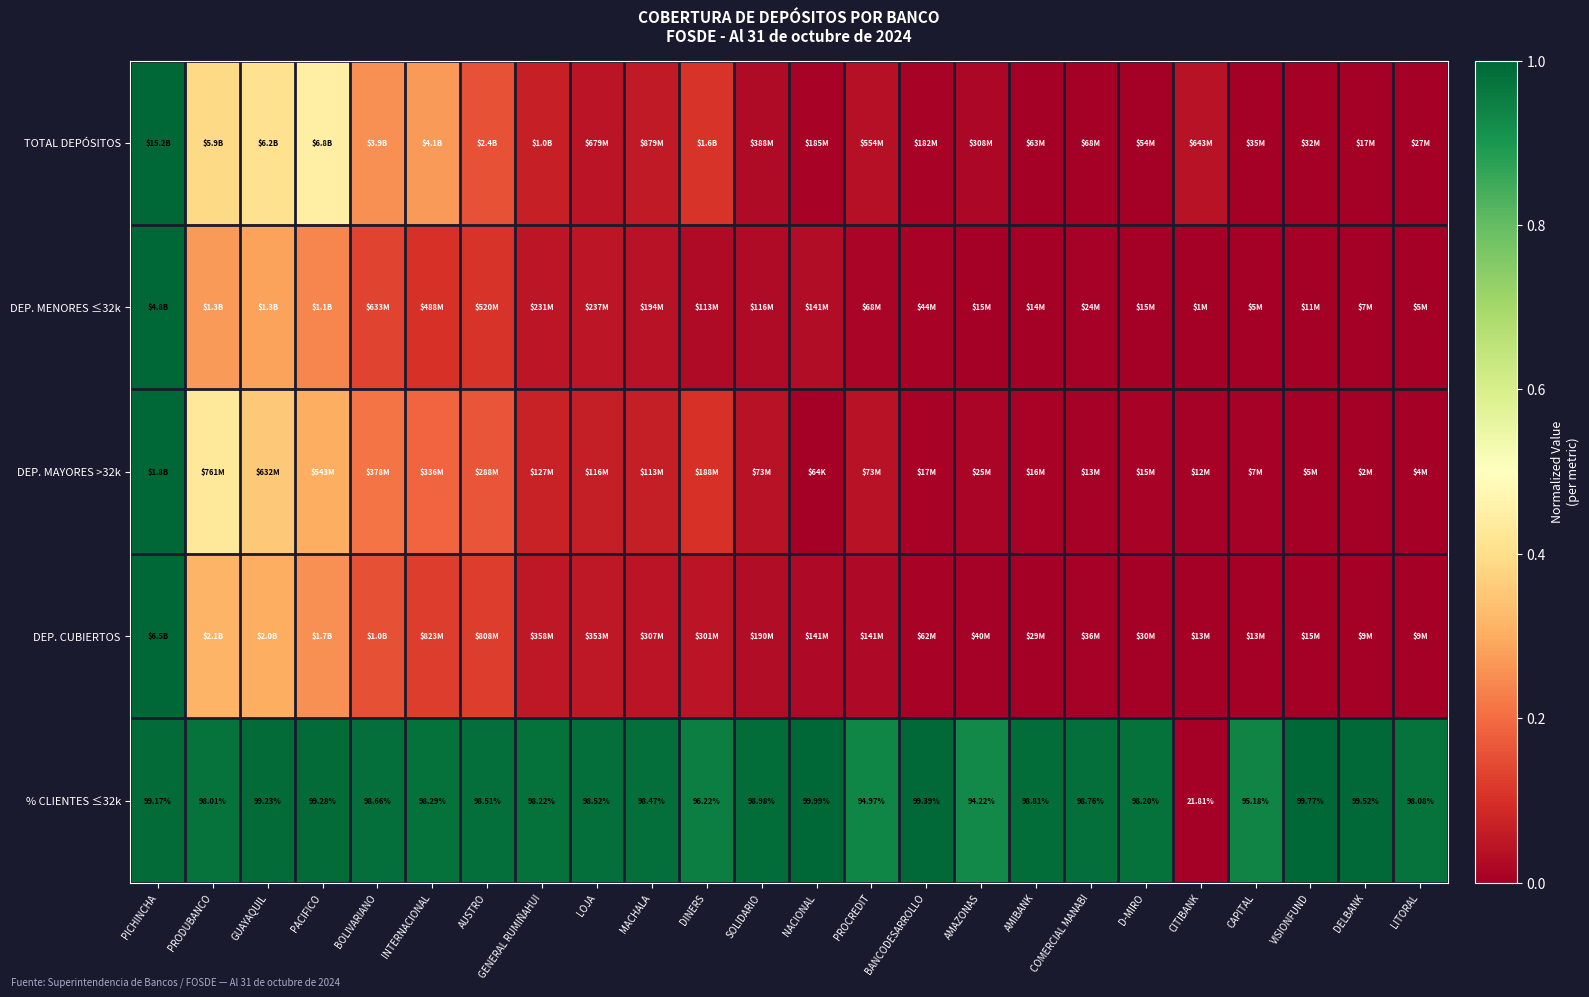

At which label does % CLIENTES ≤32k first exceed 98?

PICHINCHA